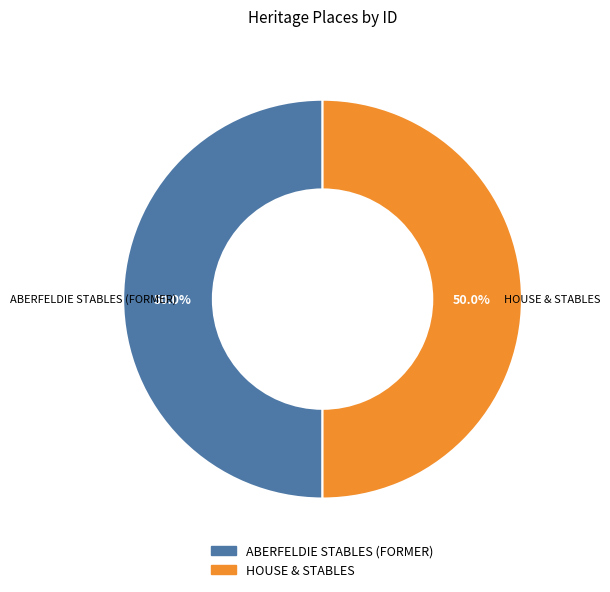

To the nearest percent, what is the combined percentage of HOUSE & STABLES and ABERFELDIE STABLES (FORMER)?

100%